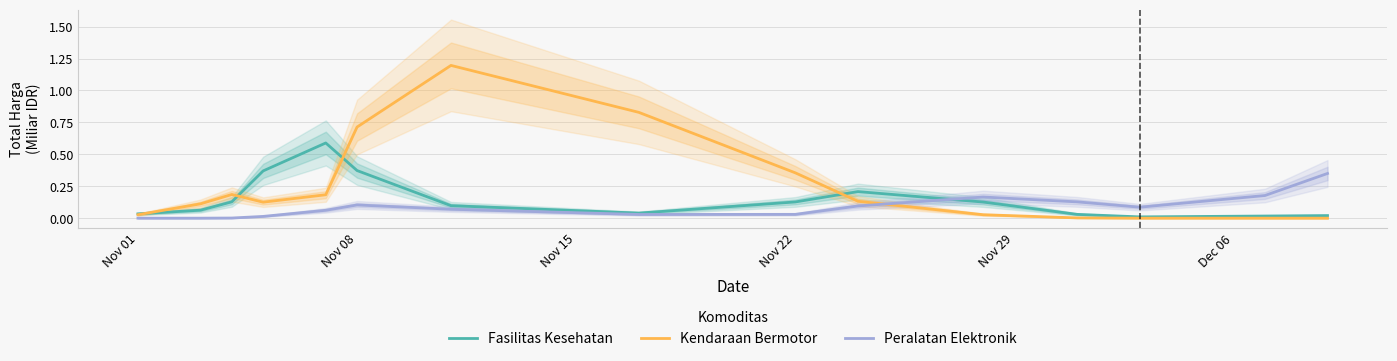

True or false: Peralatan Elektronik and Kendaraan Bermotor intersect in this chart.

True